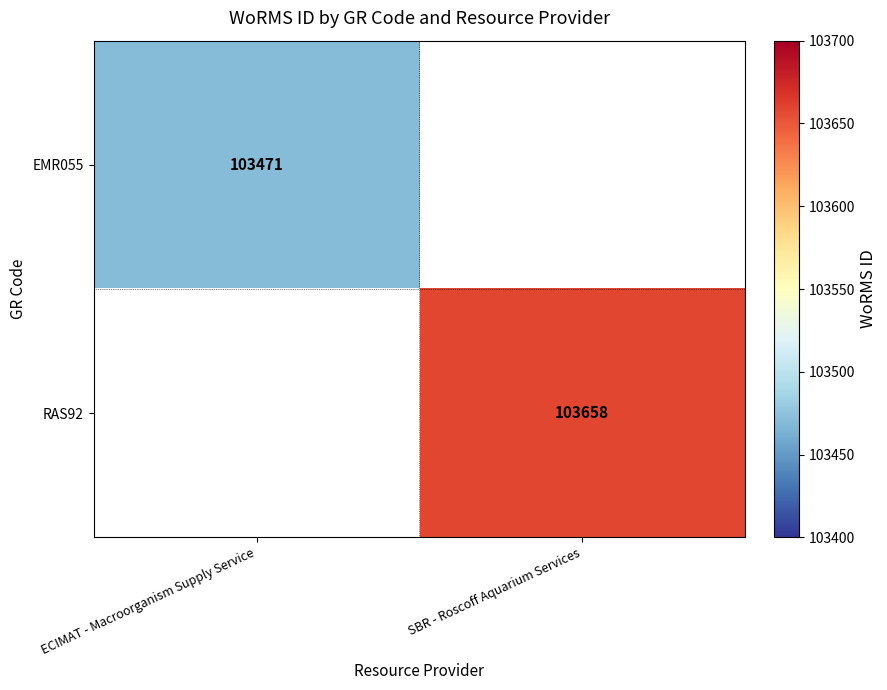

The value of EMR055 at ECIMAT - Macroorganism Supply Service is 103471. True or false?

True